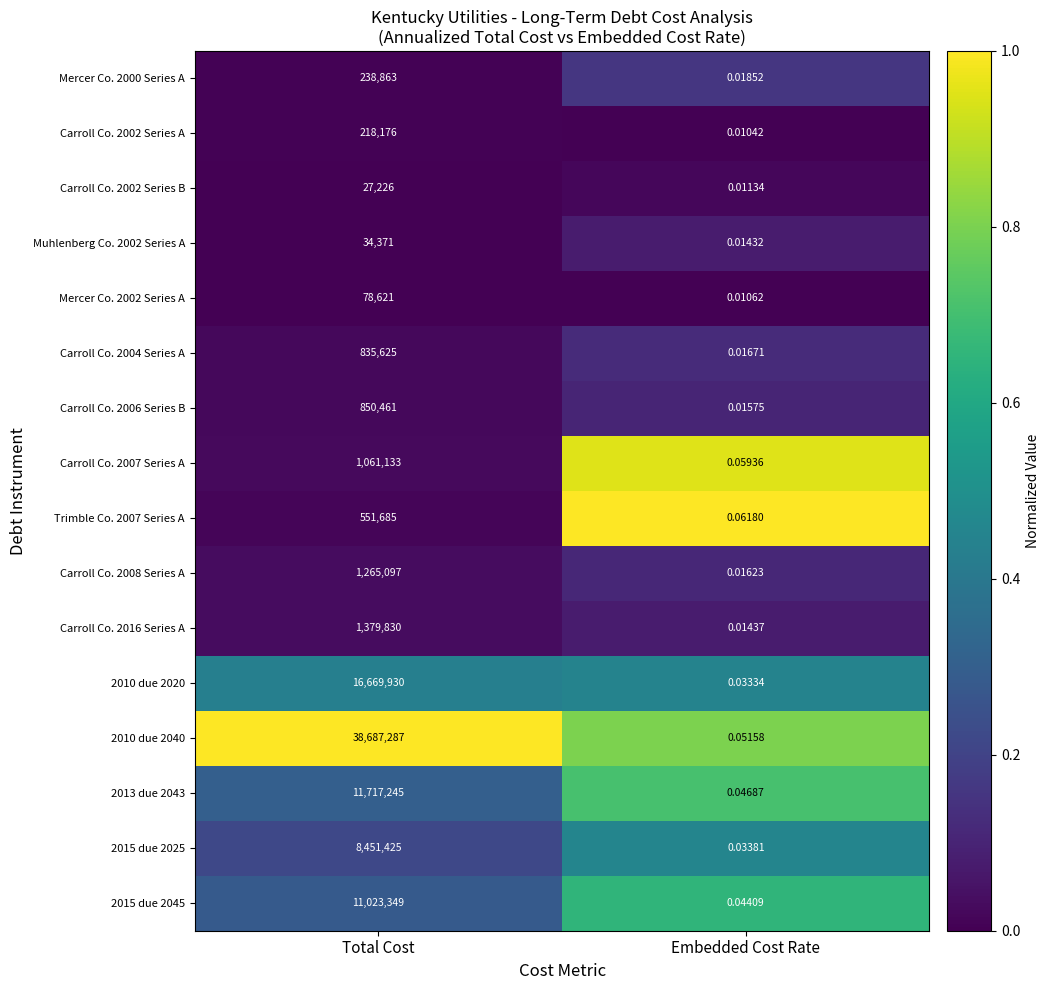

List the labels in order of Mercer Co. 2002 Series A value, smallest first.

Embedded Cost Rate, Total Cost